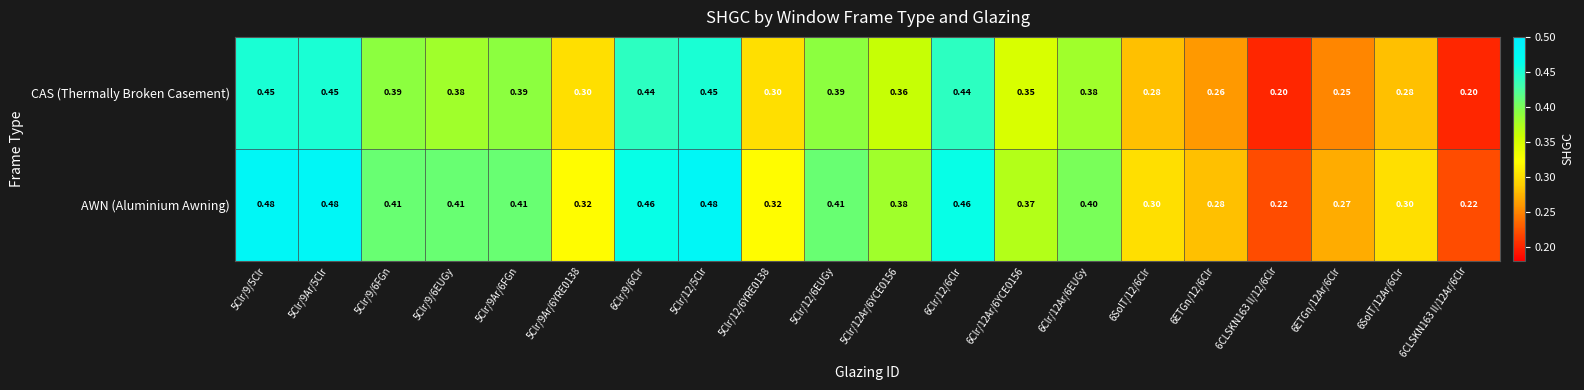

Which series has the largest total across all categories?

AWN (Aluminium Awning)